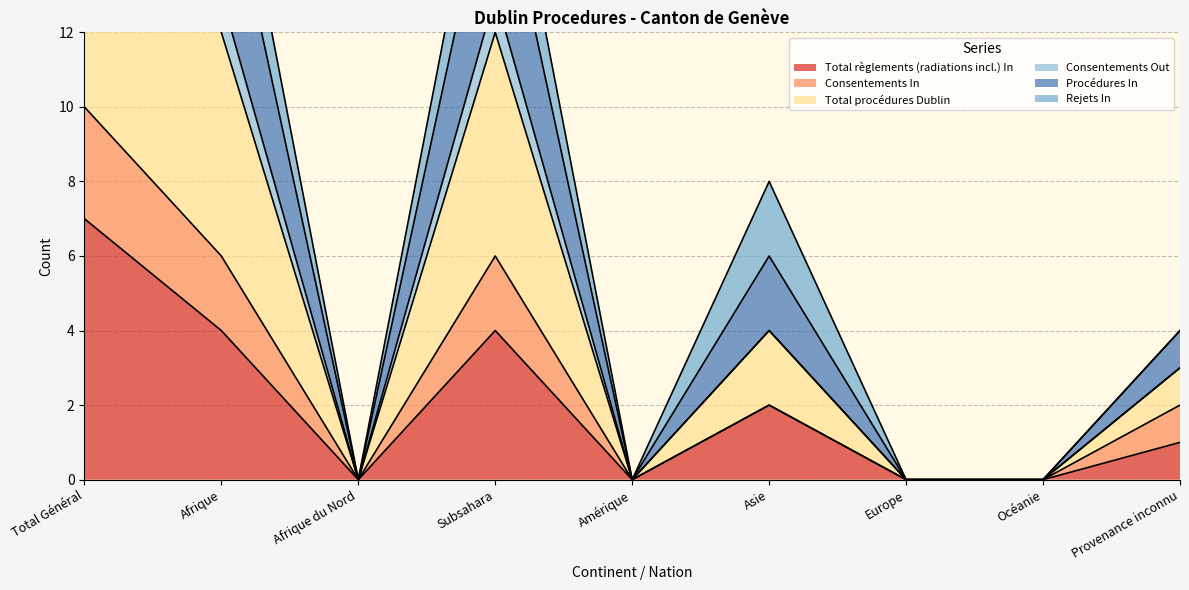

What is the difference between the maximum and minimum values in the Procédures In series?

31